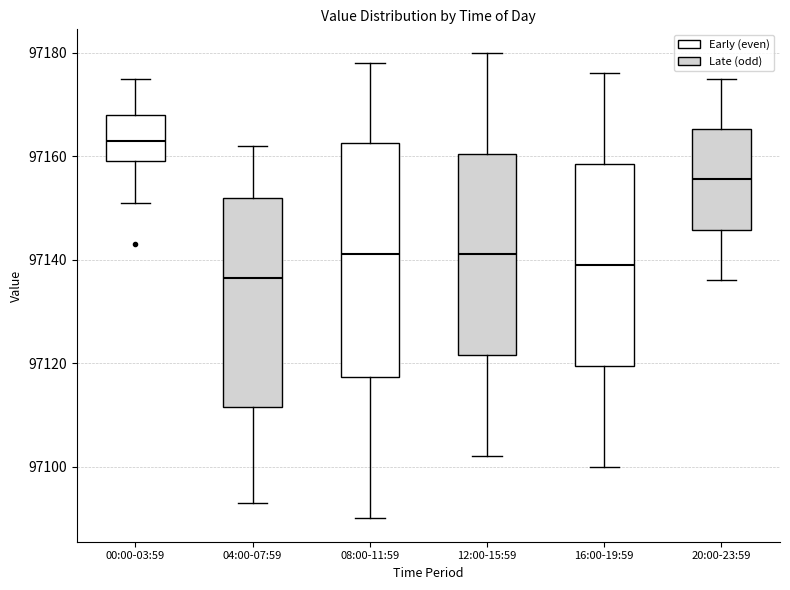

Where does the median line of the box for 16:00-19:59 sit on the y-axis? The values are not printed on the chart, so give them approximately, as read against the axis.

97140